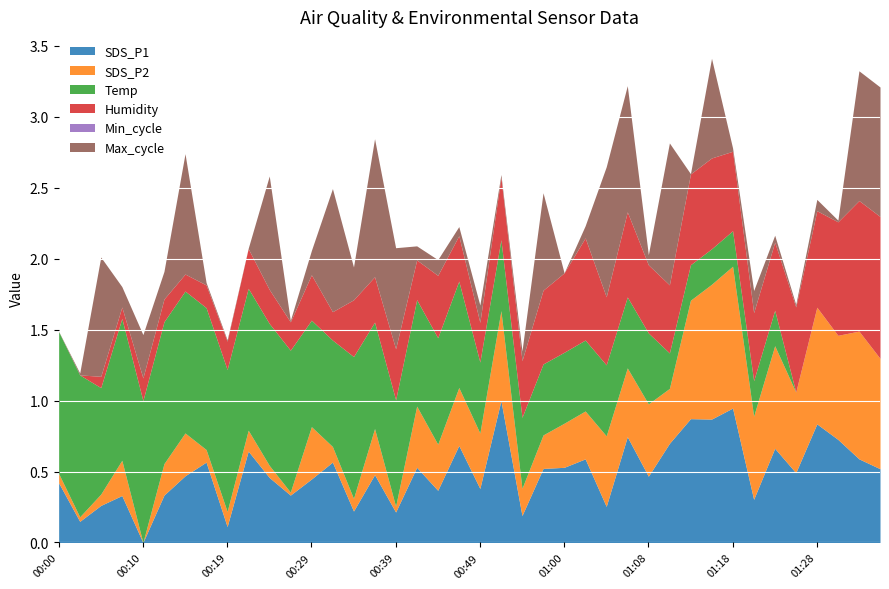

True or false: SDS_P1 has a value of 0.2 at 00:29.

False